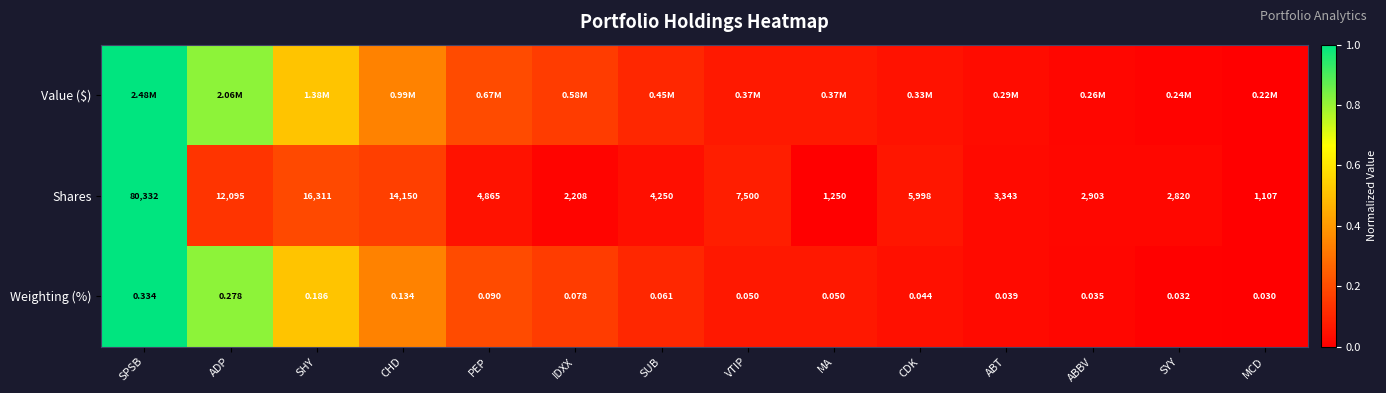

What is the total value across all series at VTIP?

0.2